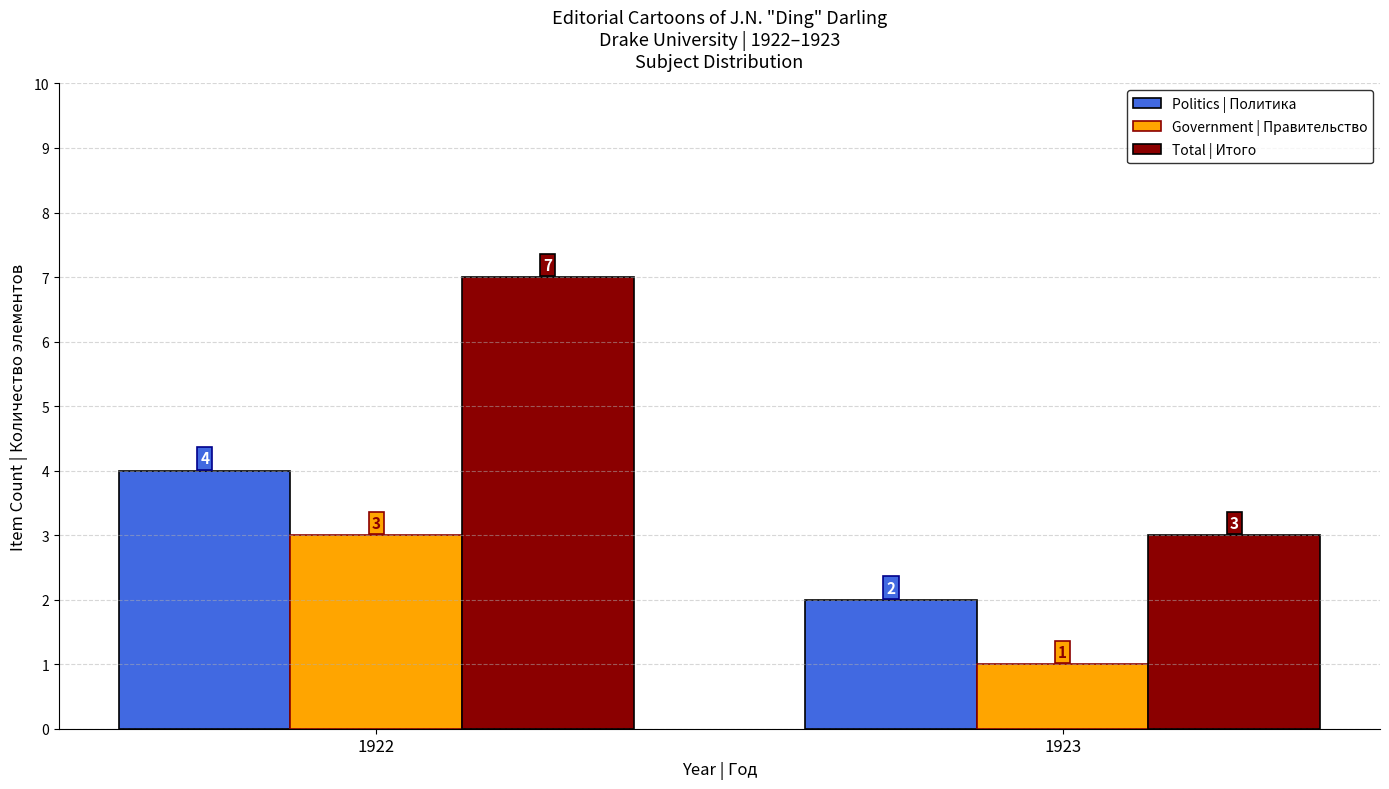

What is the minimum value shown in the chart?

1